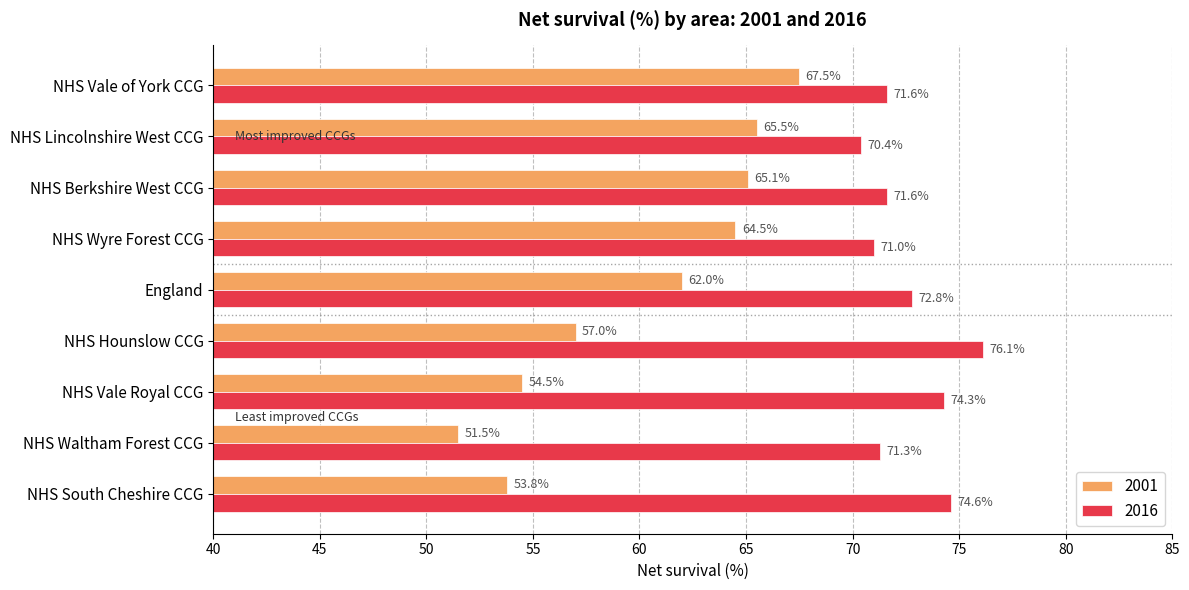

List the labels in order of 2001 value, largest first.

NHS Vale of York CCG, NHS Lincolnshire West CCG, NHS Berkshire West CCG, NHS Wyre Forest CCG, England, NHS Hounslow CCG, NHS Vale Royal CCG, NHS South Cheshire CCG, NHS Waltham Forest CCG